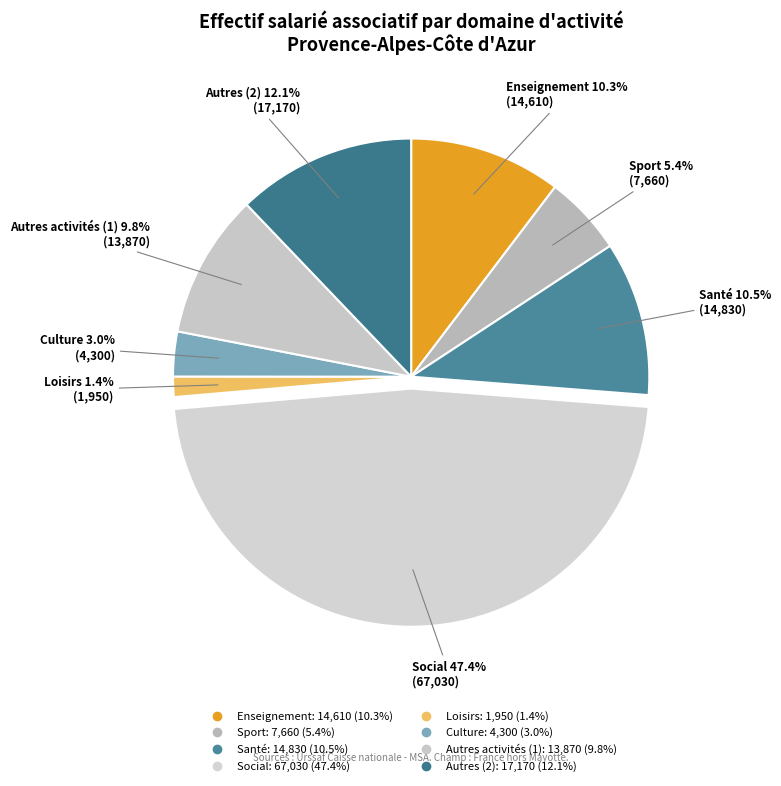

Is it true that Sport is 5% of the pie?

True